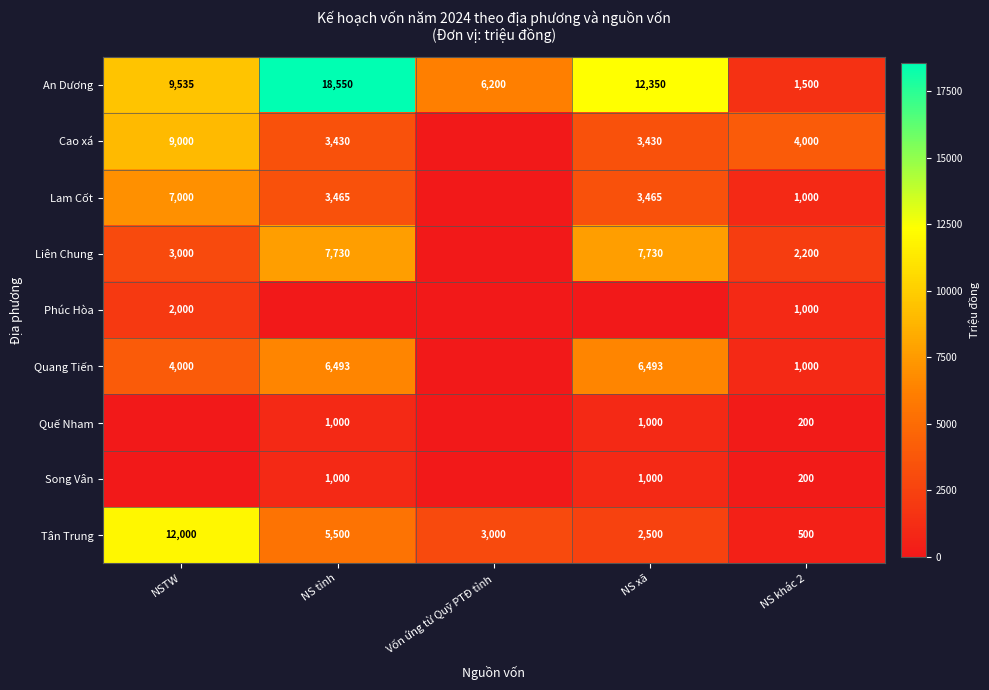

What is the approximate value of Tân Trung at NS xã, to the nearest 50?

2500